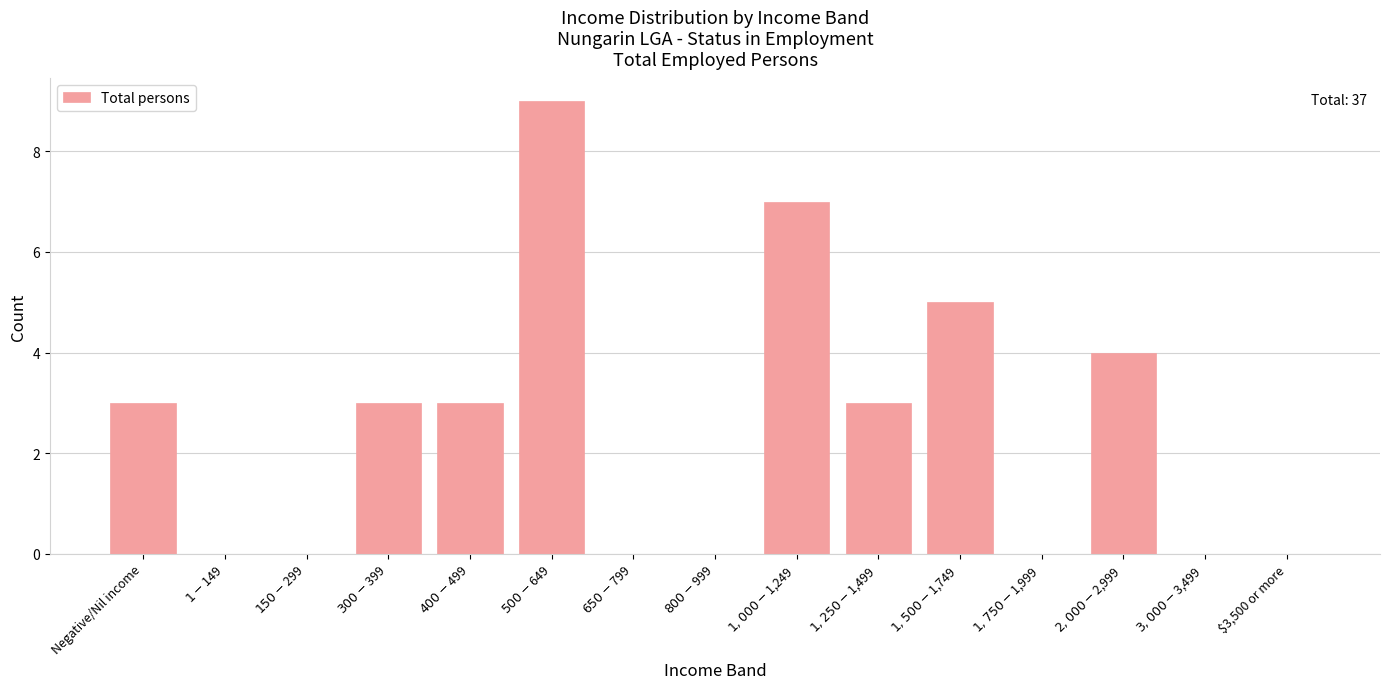

What is the maximum value shown in the chart?

9